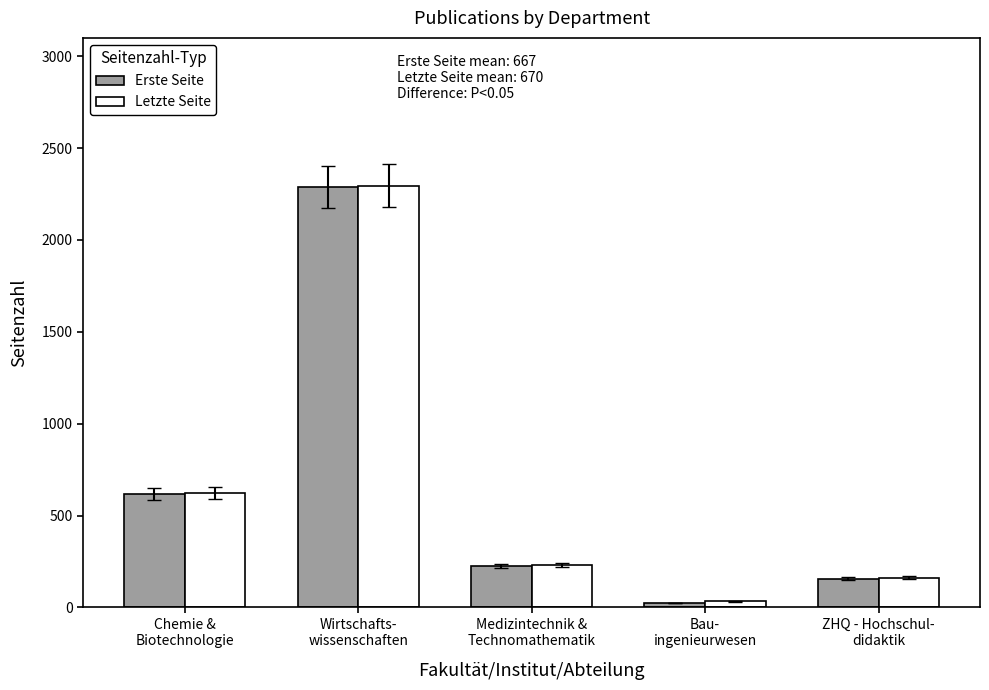

Reading right to left, extract all data points from this chart.

Erste Seite: ZHQ - Hochschul-
didaktik=157	Bau-
ingenieurwesen=25	Medizintechnik &
Technomathematik=228	Wirtschafts-
wissenschaften=2287	Chemie &
Biotechnologie=617
Letzte Seite: ZHQ - Hochschul-
didaktik=163	Bau-
ingenieurwesen=34	Medizintechnik &
Technomathematik=233	Wirtschafts-
wissenschaften=2296	Chemie &
Biotechnologie=623